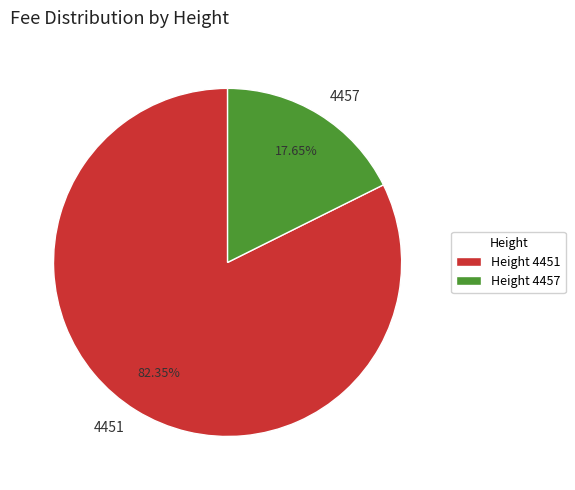

To the nearest percent, what is the average slice percentage?

50%